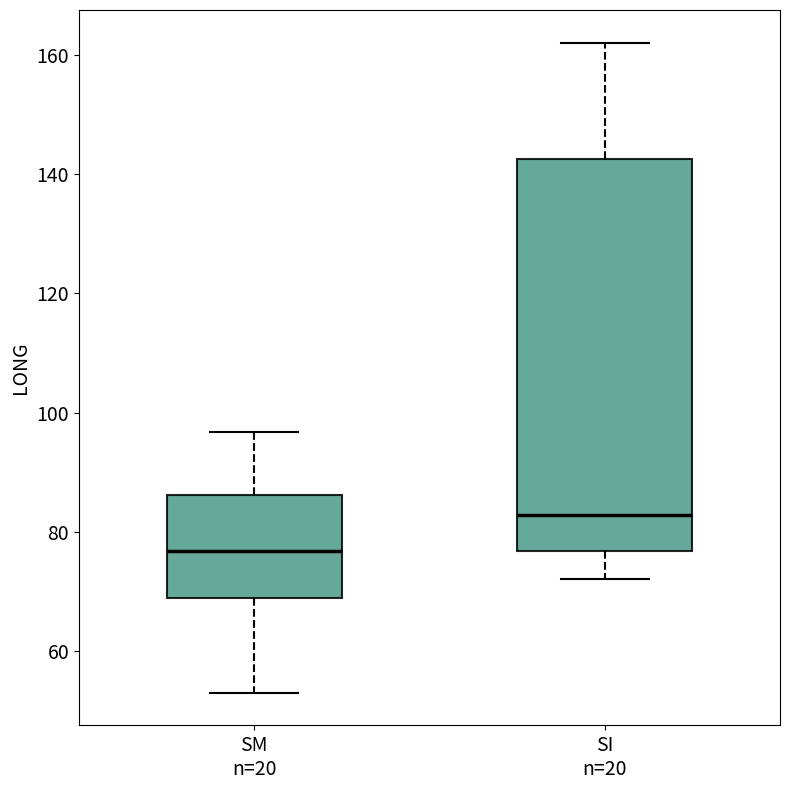

Reading left to right, read every box against the y-axis: the position of its median line, the range the box covers, and the ends of its whiskers. The values are not printed on the chart, so give them approximately, as read against the axis.

SM n=20: median 76, box 68 to 86, whiskers 54 to 96
SI n=20: median 82, box 76 to 142, whiskers 72 to 162